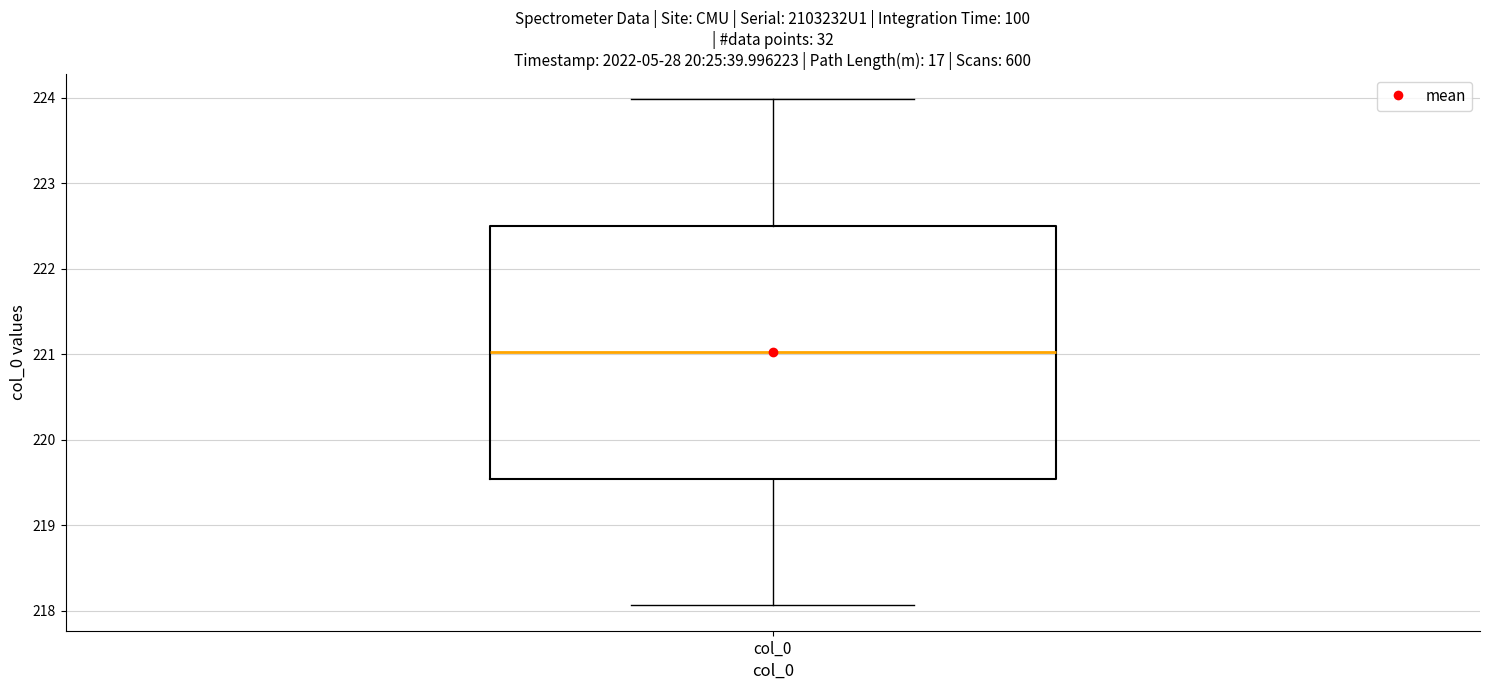

Read this box plot against the y-axis: the position of the median line, the range covered by the box, and the ends of both whiskers. The values are not printed on the chart, so give them approximately, as read against the axis.

median 221.0, box 219.5 to 222.5, whiskers 218.1 to 224.0